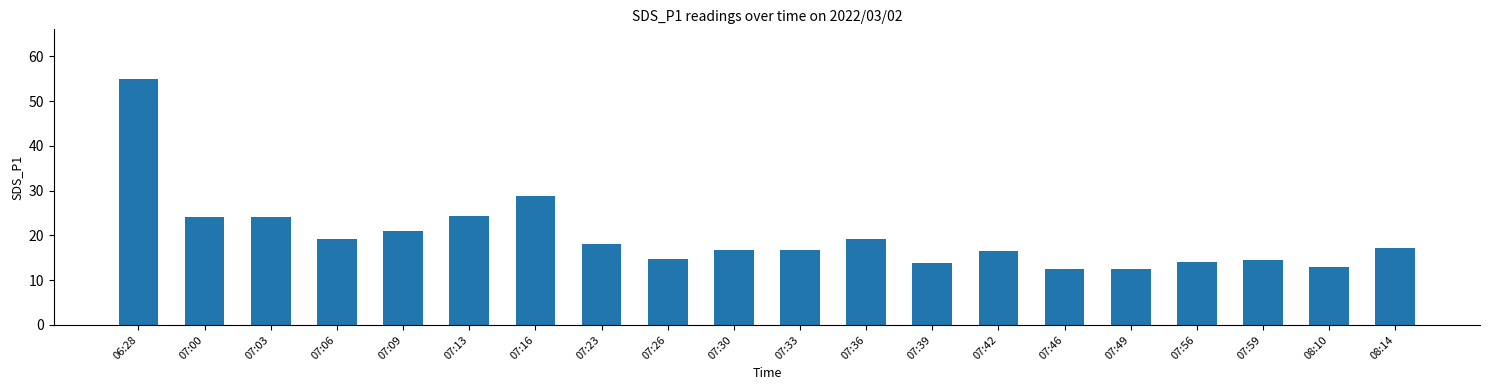

At which label is the value closest to 33?

07:16